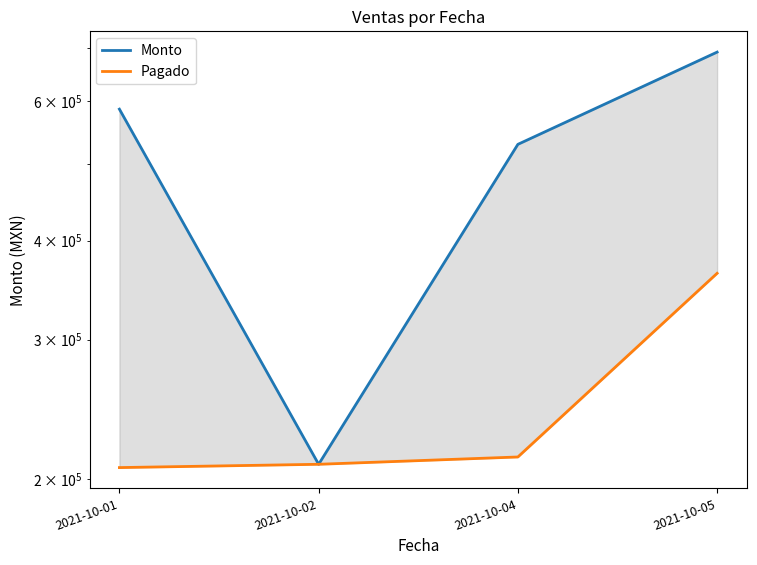

True or false: Pagado and Monto cross at least once.

False